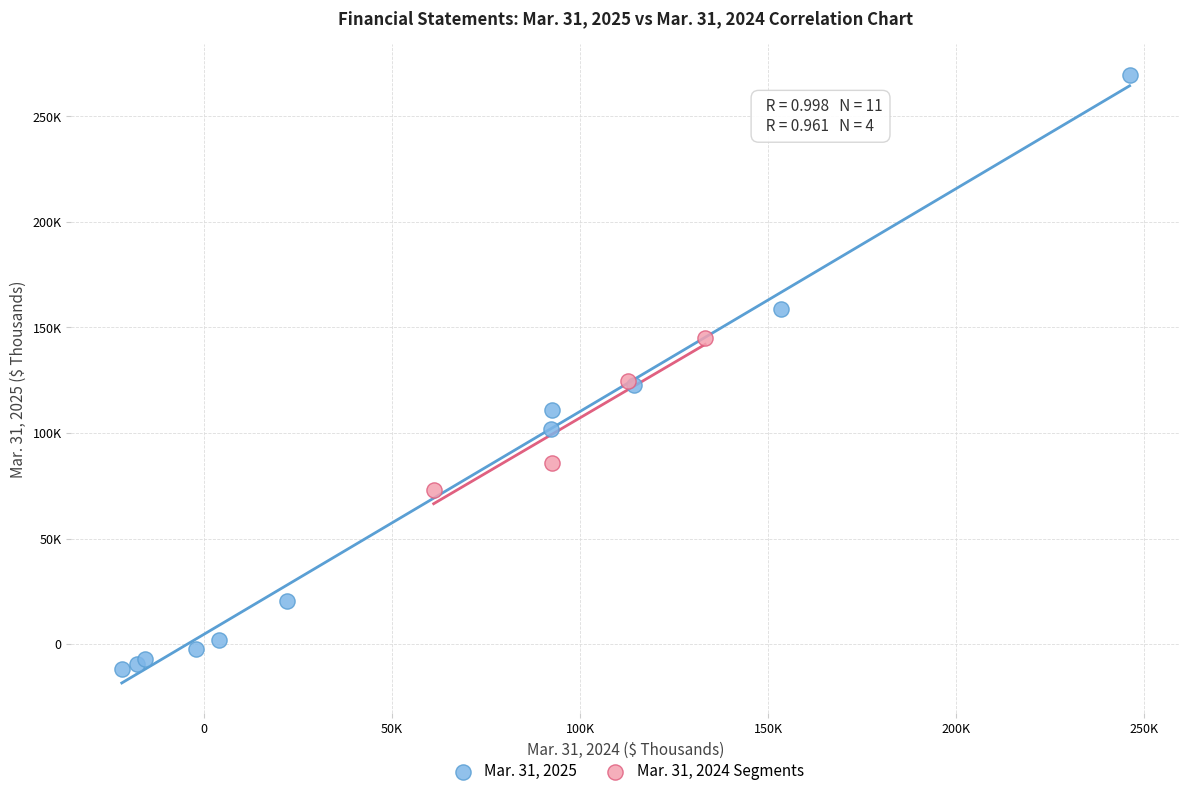

What are all the series names shown in the legend?

Mar. 31, 2025, Mar. 31, 2024 Segments